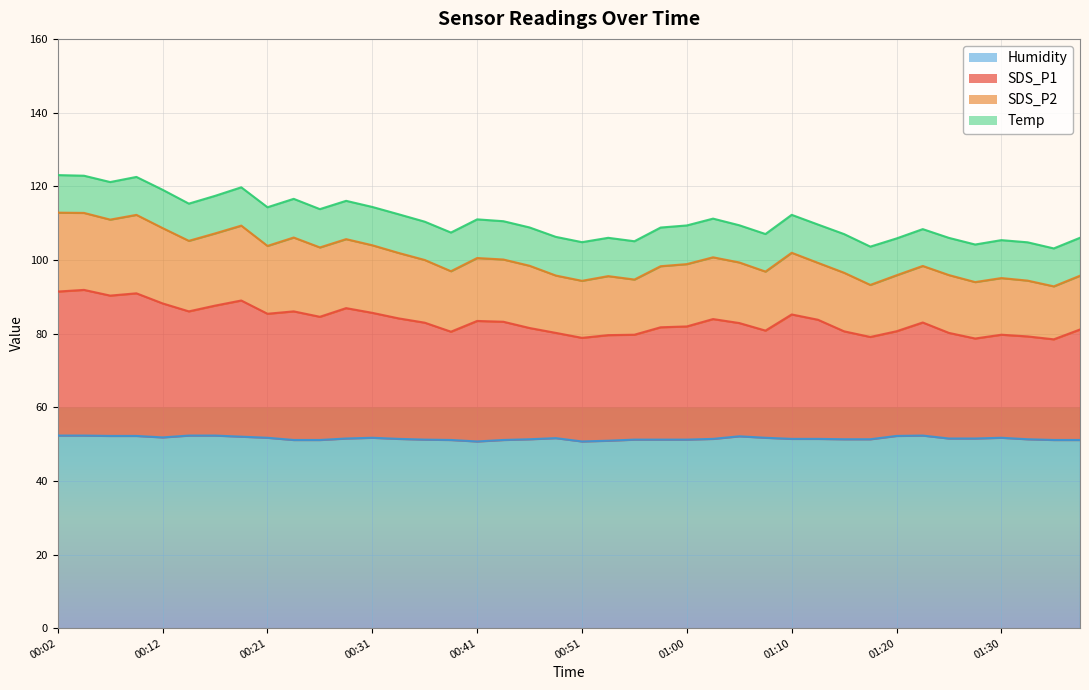

How many interior local peaks does the SDS_P1 series have?

10